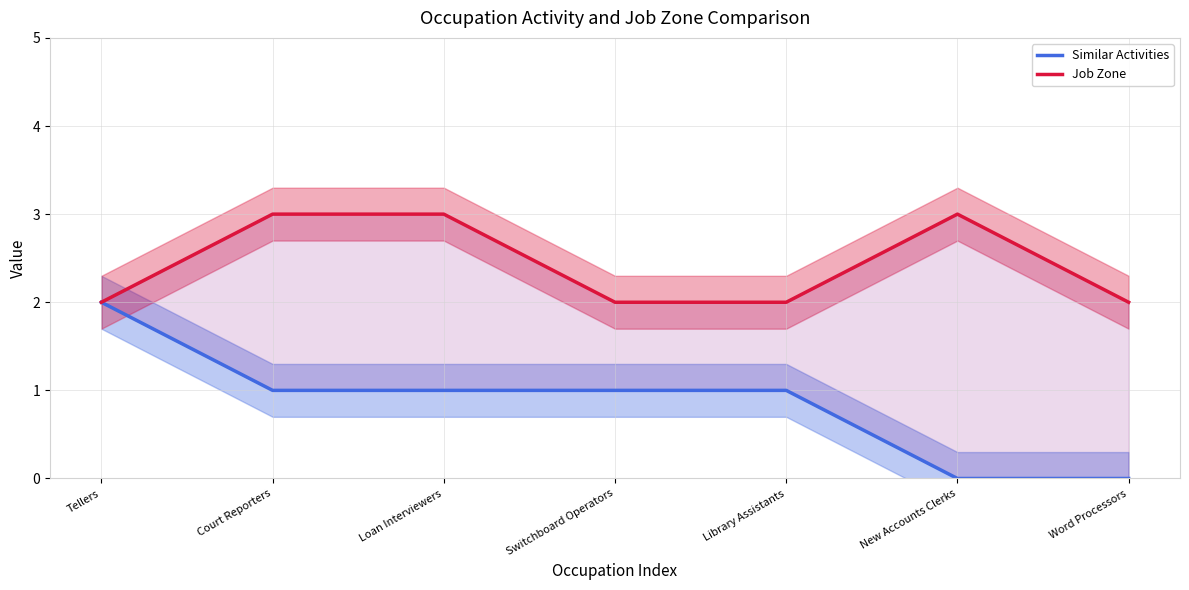

At New Accounts Clerks, list the series in order from largest to smallest.

Job Zone, Similar Activities